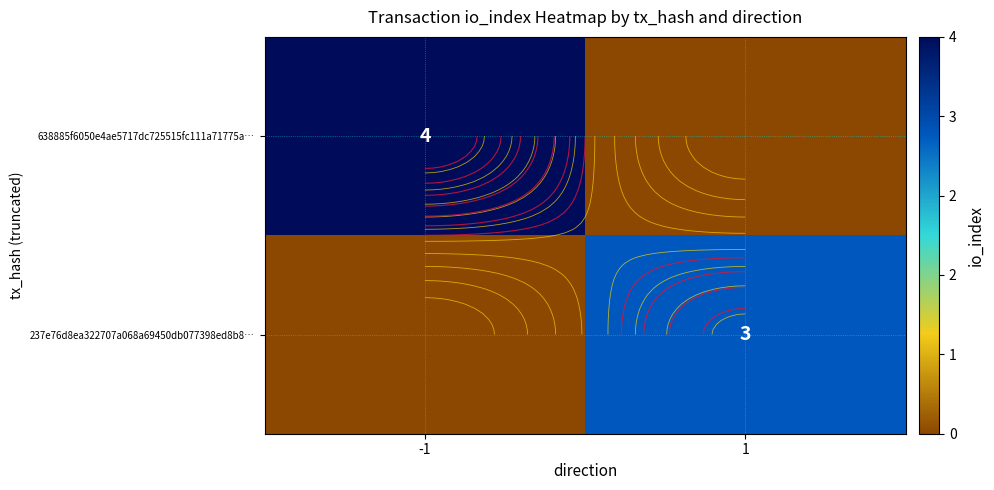

Between -1 and 1, which series saw the biggest shift?

638885f6050e4ae5717dc725515fc111a71775a…